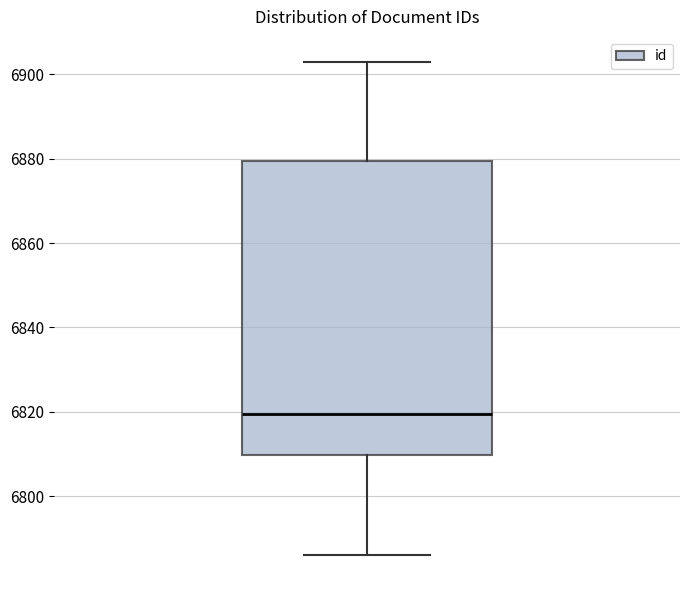

Transcribe this box plot: give where the median line is, the range the box spans, and where the two whiskers end, as read against the y-axis. The values are not printed on the chart, so give them approximately, as read against the axis.

median 6820, box 6810 to 6880, whiskers 6786 to 6904